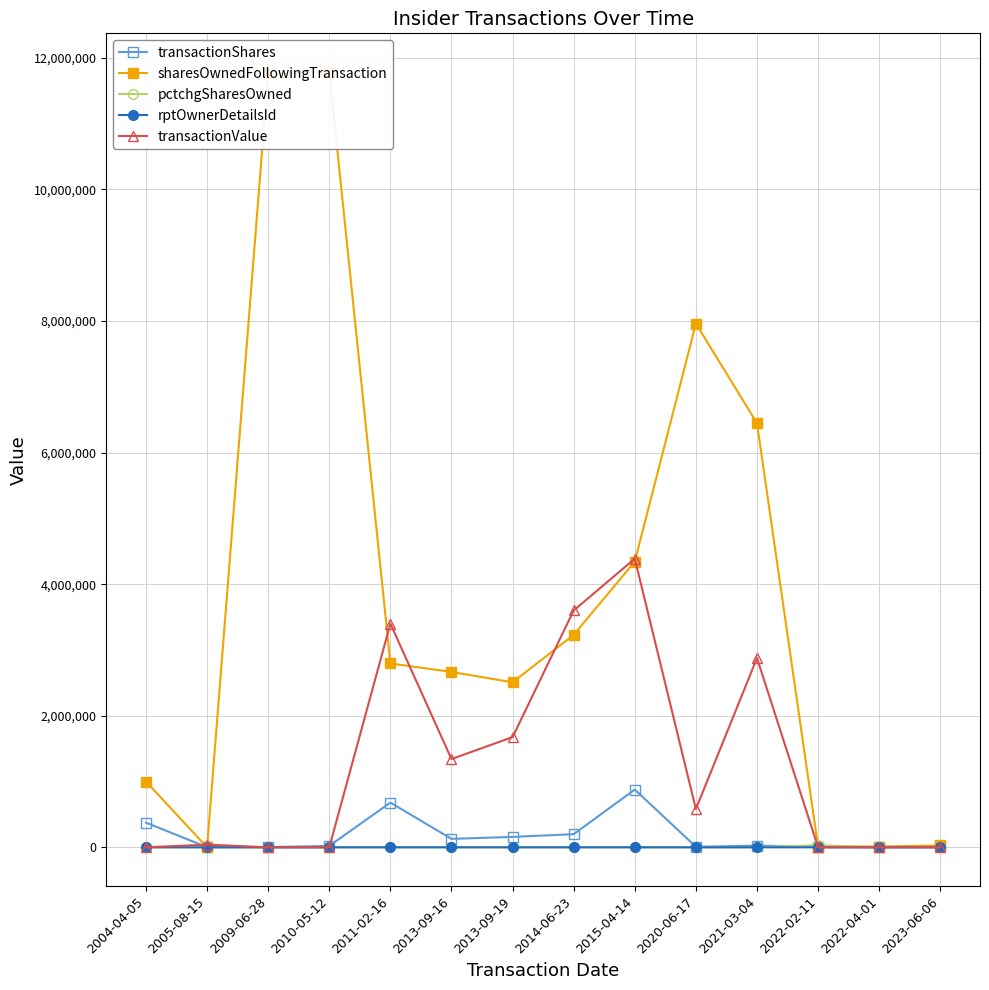

Which series has the widest spread of values?

sharesOwnedFollowingTransaction